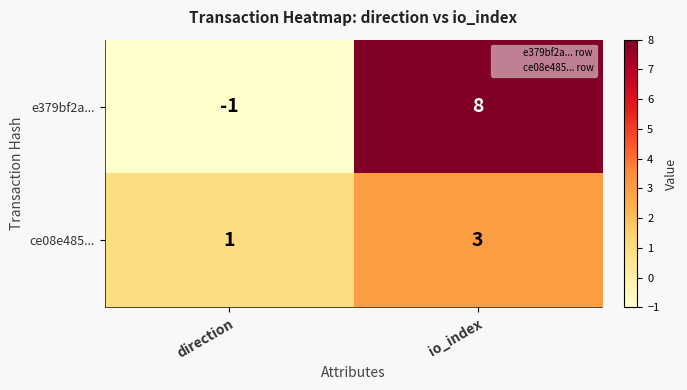

What is the sum of the ce08e485... values at direction and io_index?

4